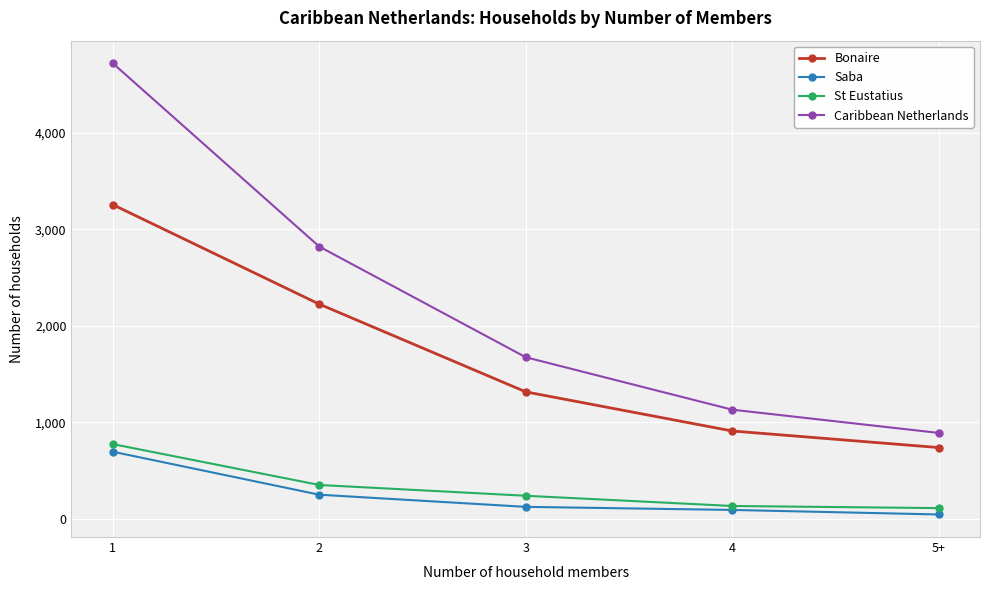

Reading left to right, list all the values displayed in this chart.

Bonaire: 3257	2225	1315	909	737
Saba: 694	248	122	90	43
St Eustatius: 773	349	237	131	109
Caribbean Netherlands: 4724	2822	1674	1130	889